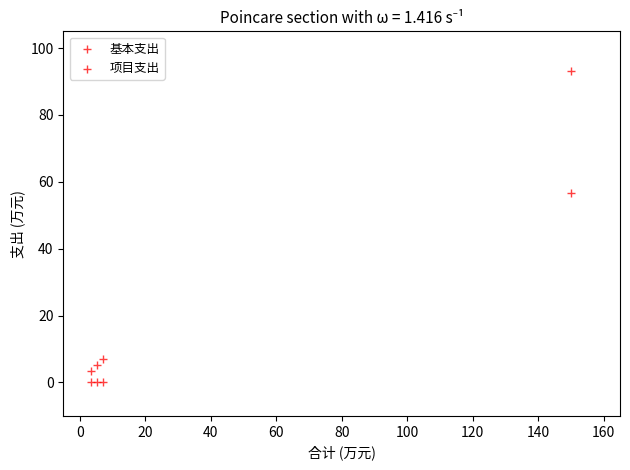

Count the number of points in this scatter plot.

8